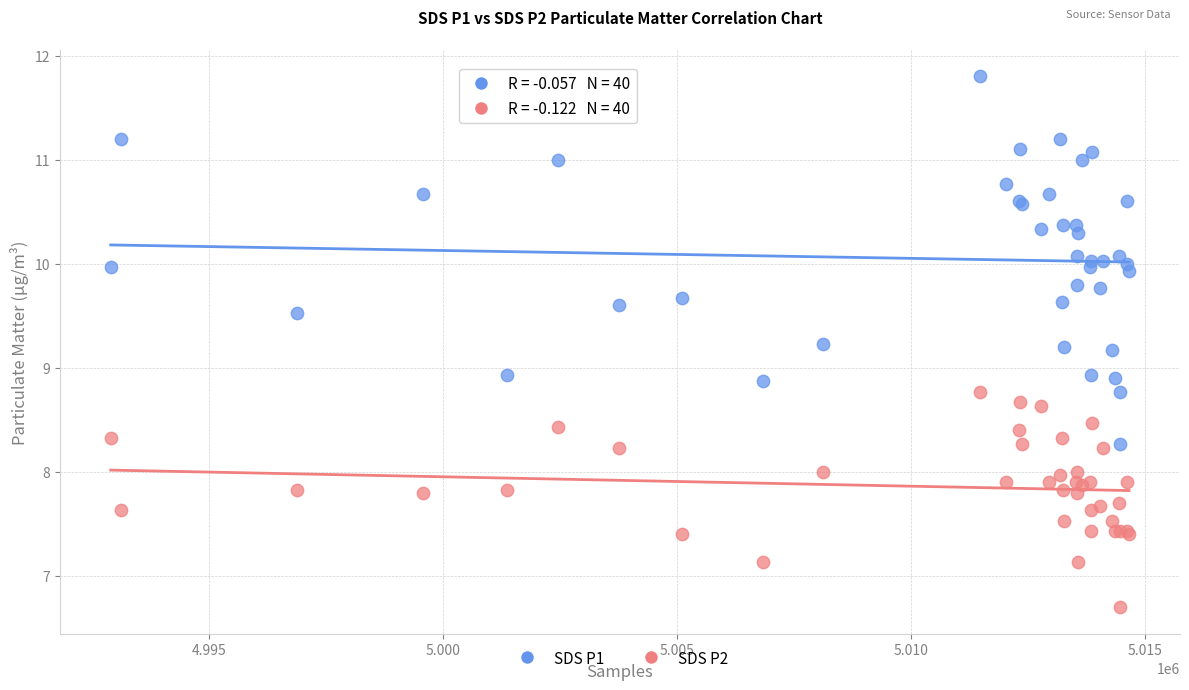

Which series contains the lowest Y value?

SDS P2